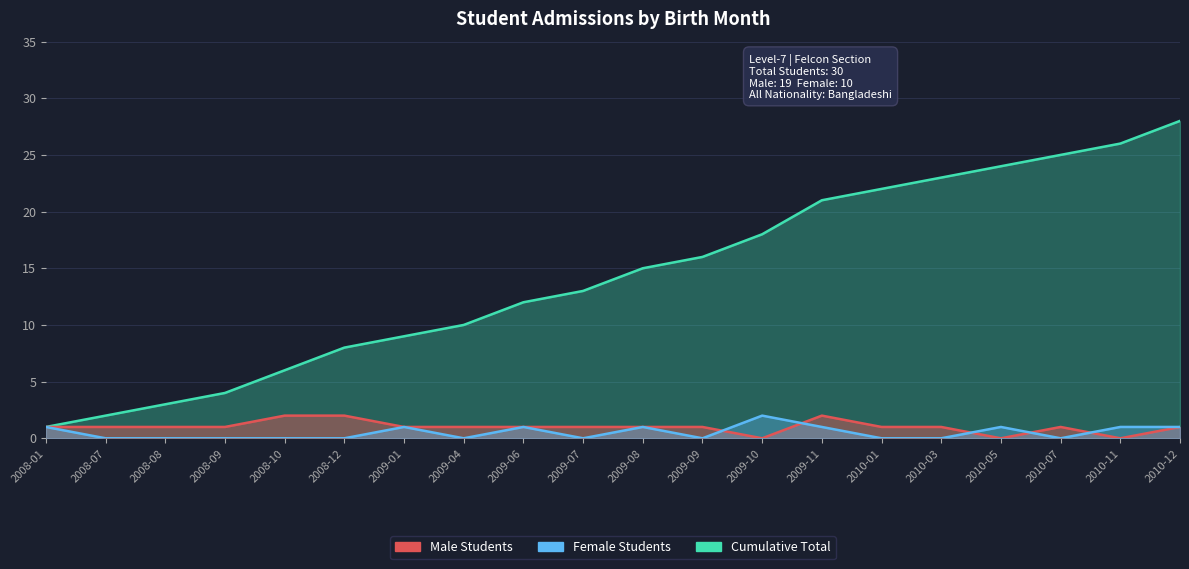

True or false: Female Students and Cumulative Total intersect in this chart.

False